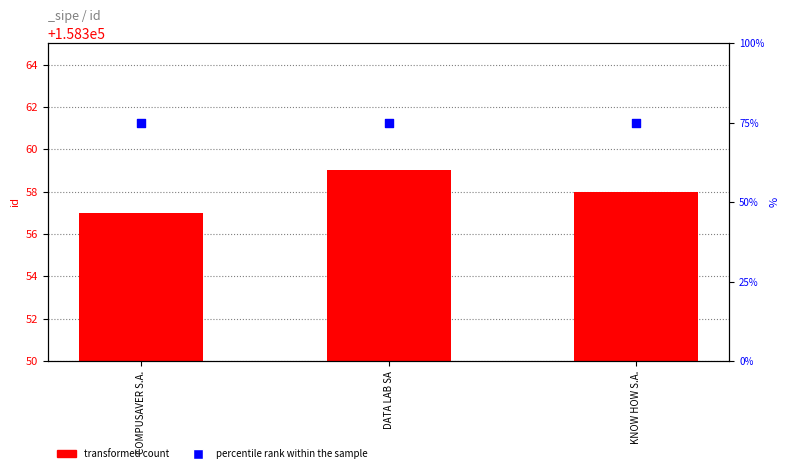

Is the value of transformed count at DATA LAB SA greater than the value of percentile rank within the sample at COMPUSAVER S.A.?

Yes